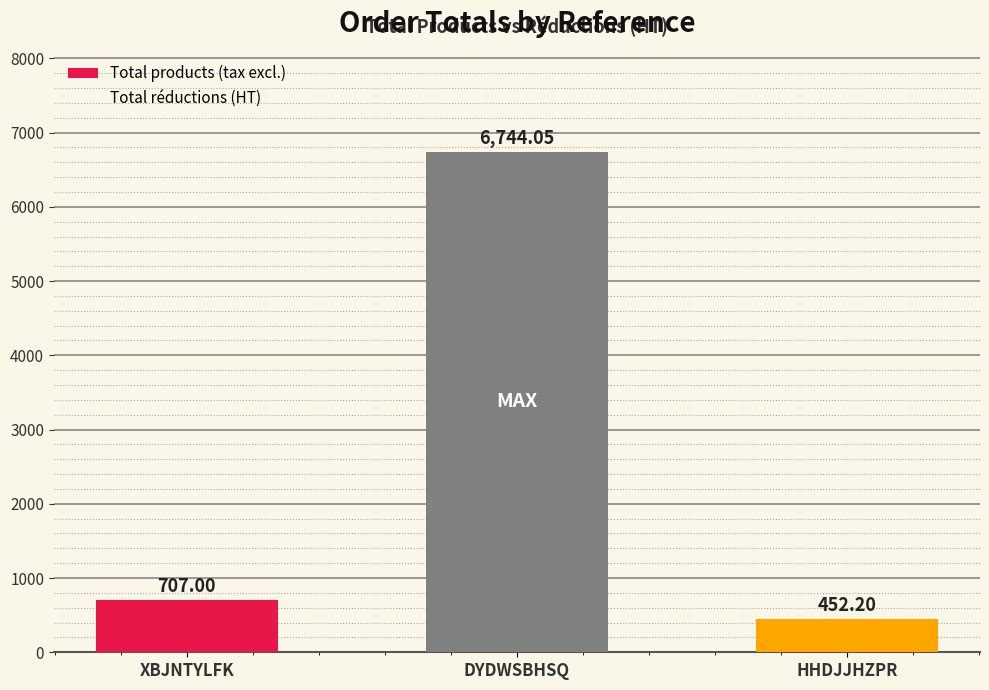

How many categories are shown in the chart?

3